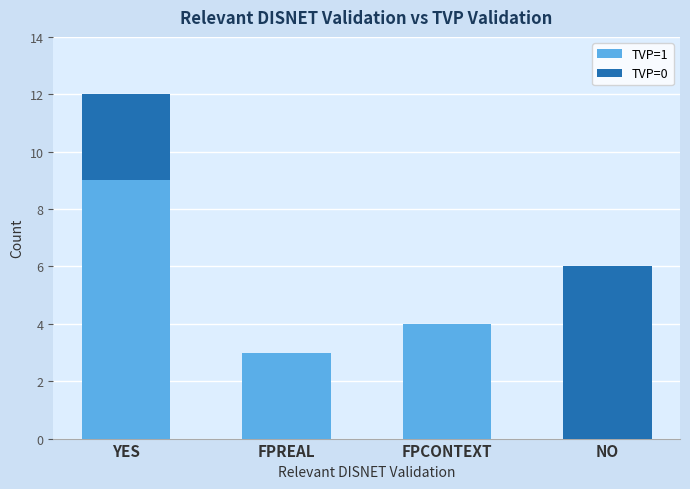

Is it true that TVP=1 equals 3 at FPREAL?

True